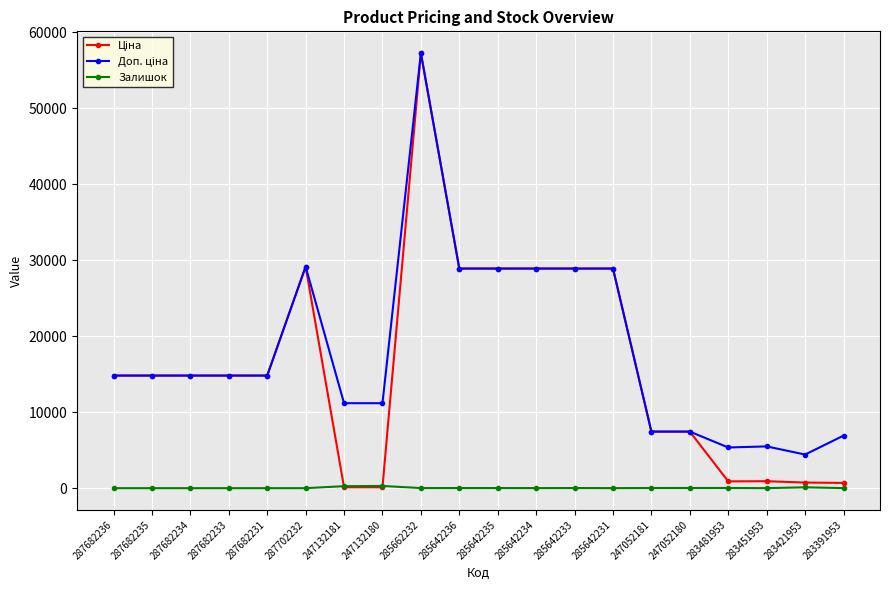

At which category is the sum across all series the highest?

285662232